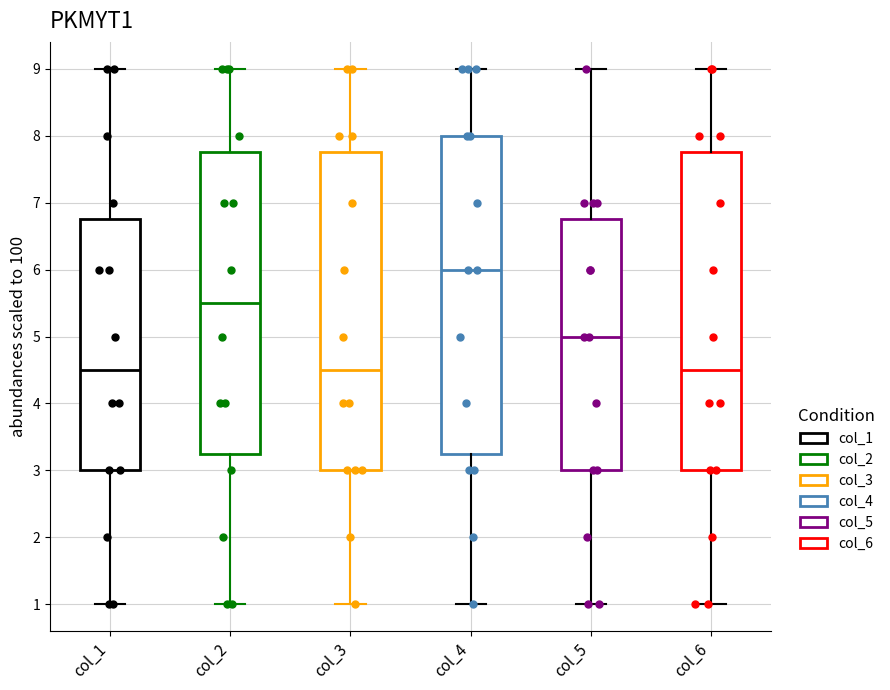

Reading left to right, read every box against the y-axis: the position of its median line, the range the box covers, and the ends of its whiskers. The values are not printed on the chart, so give them approximately, as read against the axis.

col_1: median 4.5, box 3.0 to 6.8, whiskers 1.0 to 9.0
col_2: median 5.5, box 3.3 to 7.8, whiskers 1.0 to 9.0
col_3: median 4.5, box 3.0 to 7.8, whiskers 1.0 to 9.0
col_4: median 6.0, box 3.3 to 8.0, whiskers 1.0 to 9.0
col_5: median 5.0, box 3.0 to 6.8, whiskers 1.0 to 9.0
col_6: median 4.5, box 3.0 to 7.8, whiskers 1.0 to 9.0